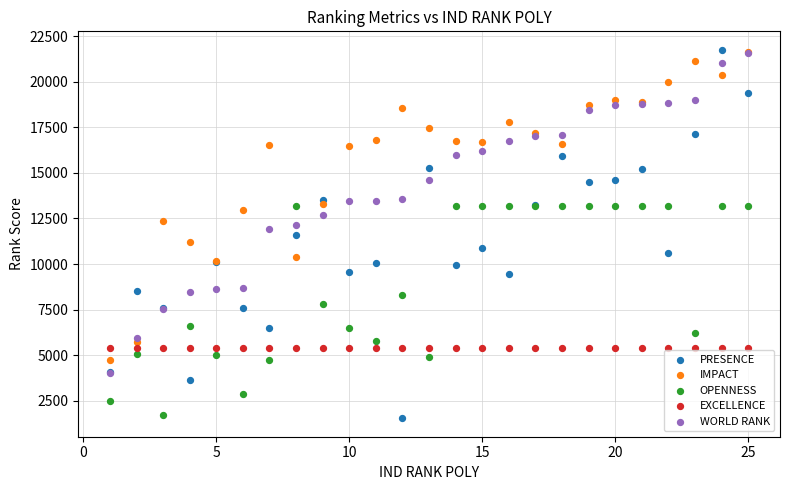

What are all the series names shown in the legend?

PRESENCE, IMPACT, OPENNESS, EXCELLENCE, WORLD RANK